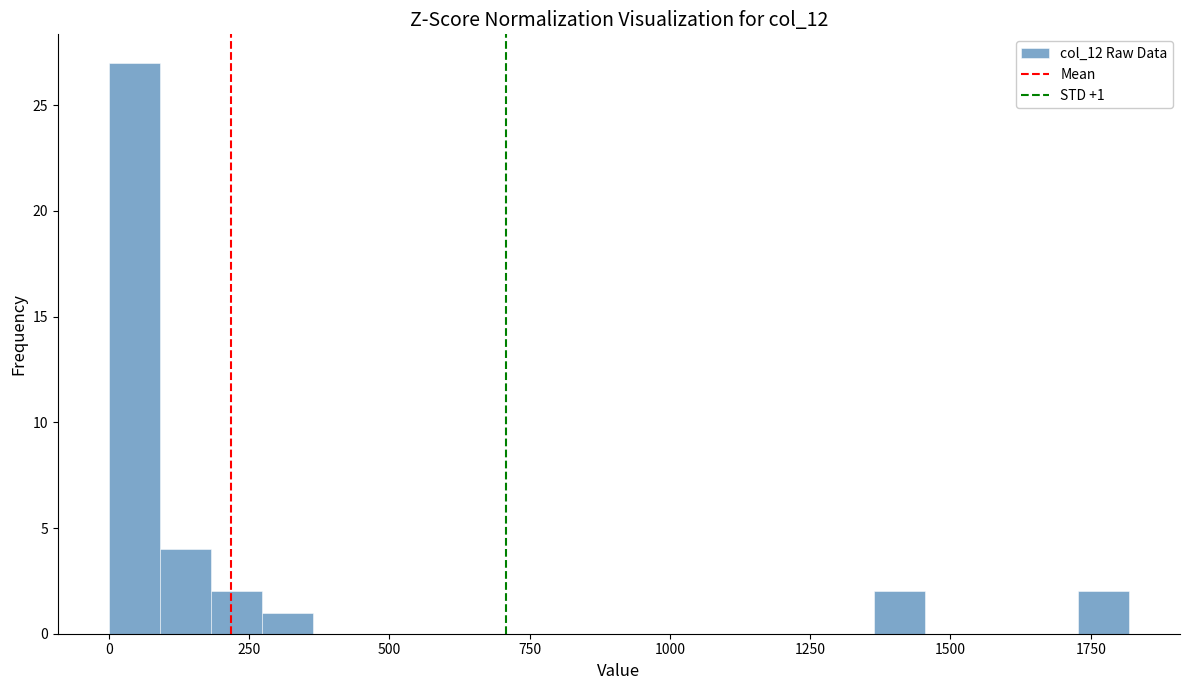

Read against the x-axis, roughly where is the centre of the tallest bar?

50